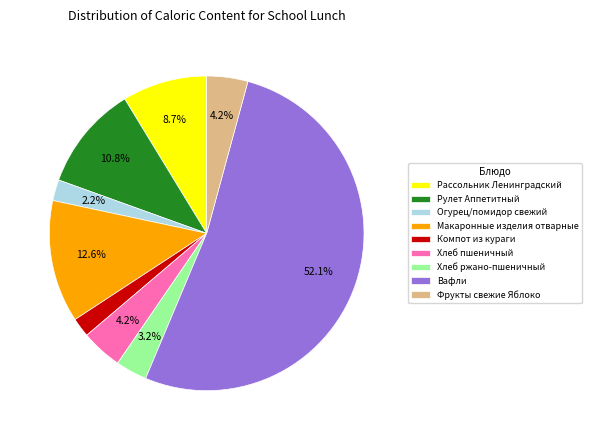

Count the number of slices in the pie.

9